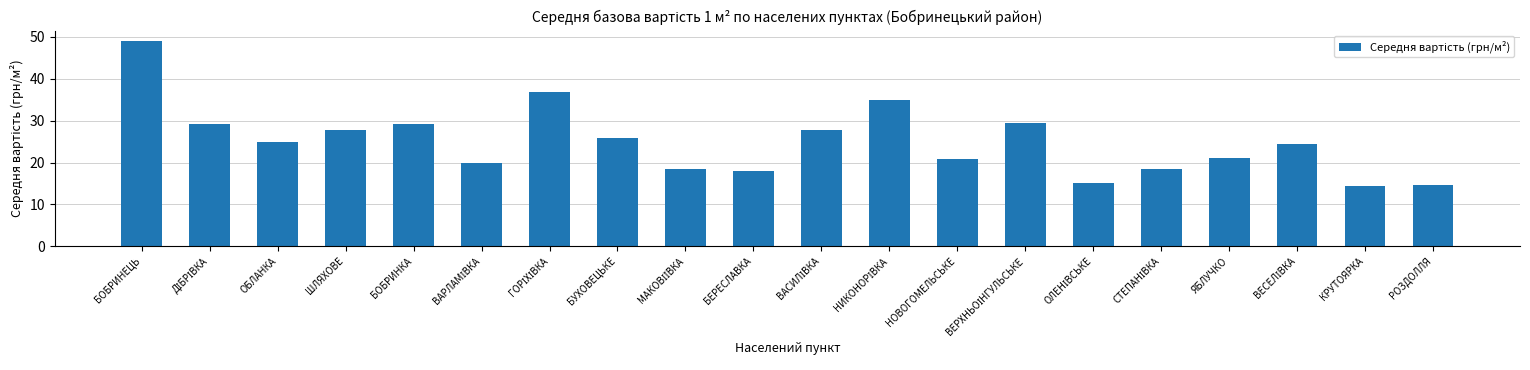

What is the maximum value shown in the chart?

49.1